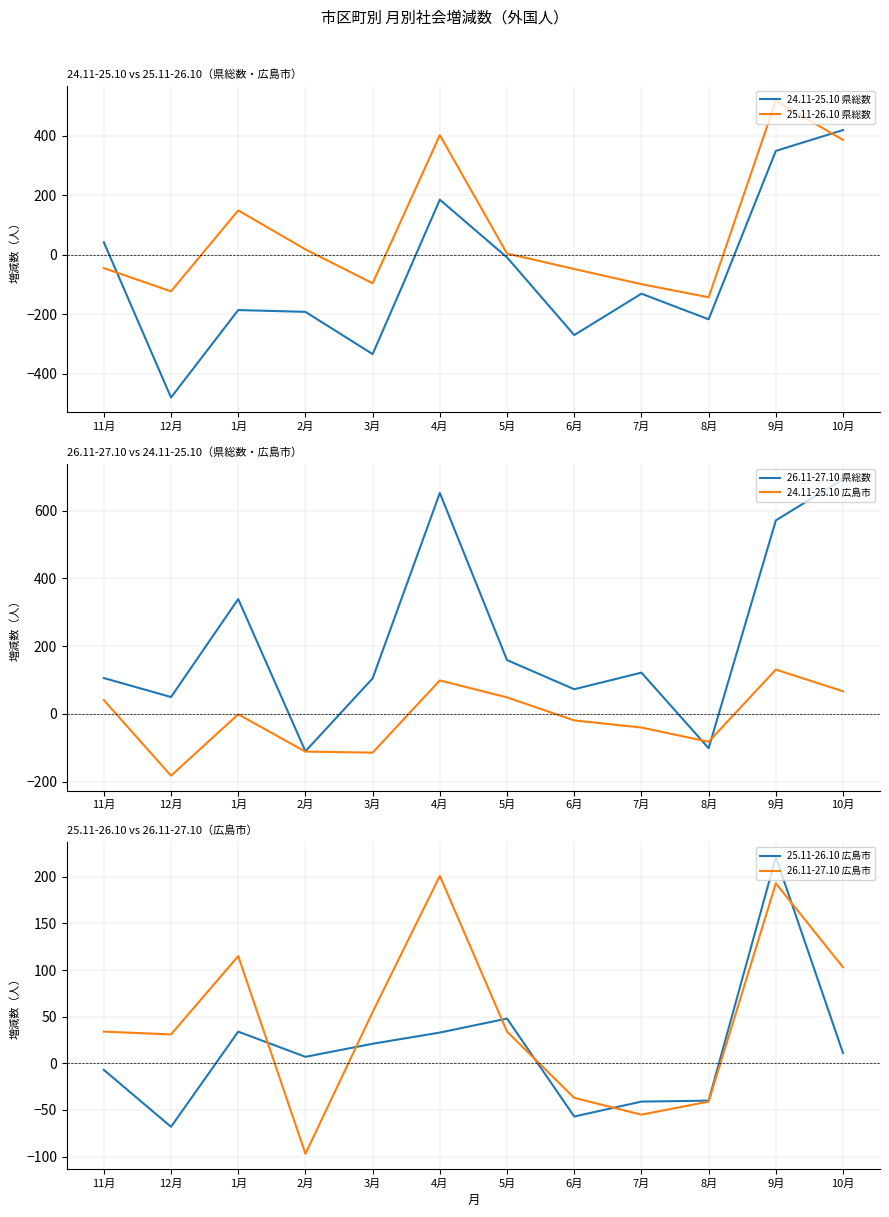

What is the label of the 6th point from the left?

4月